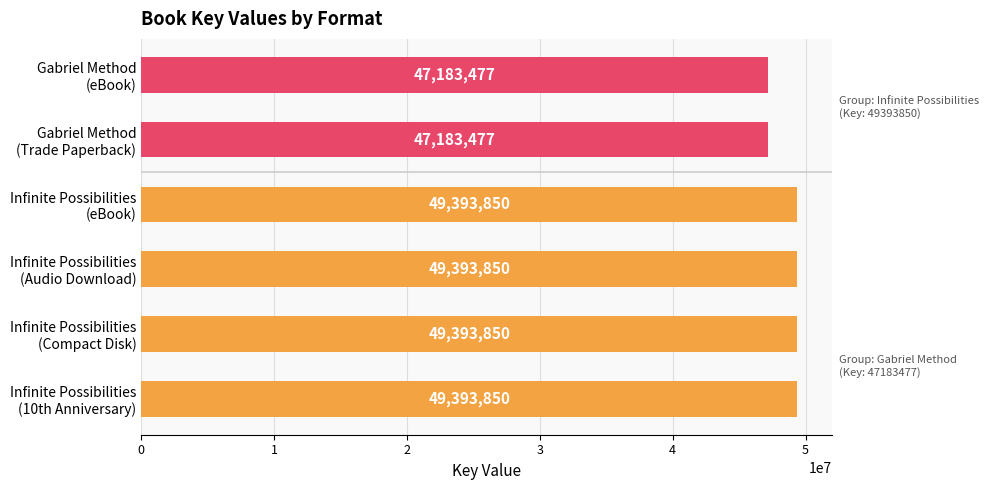

Are the bars horizontal?

Yes